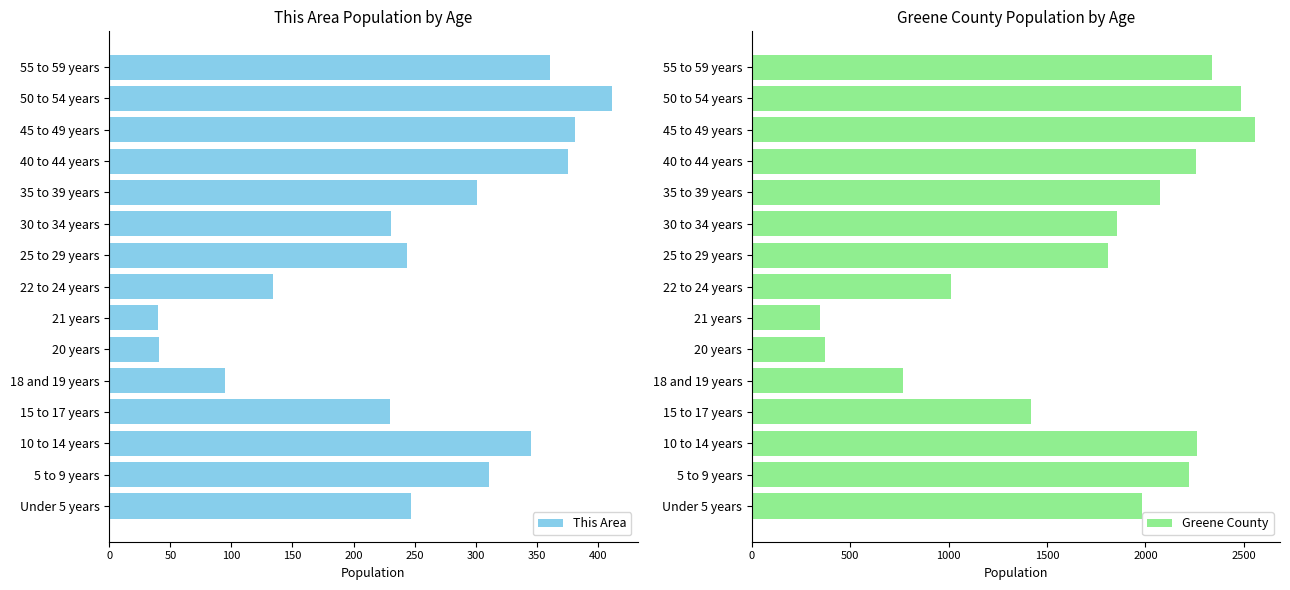

The value of This Area at 18 and 19 years is 95. True or false?

True